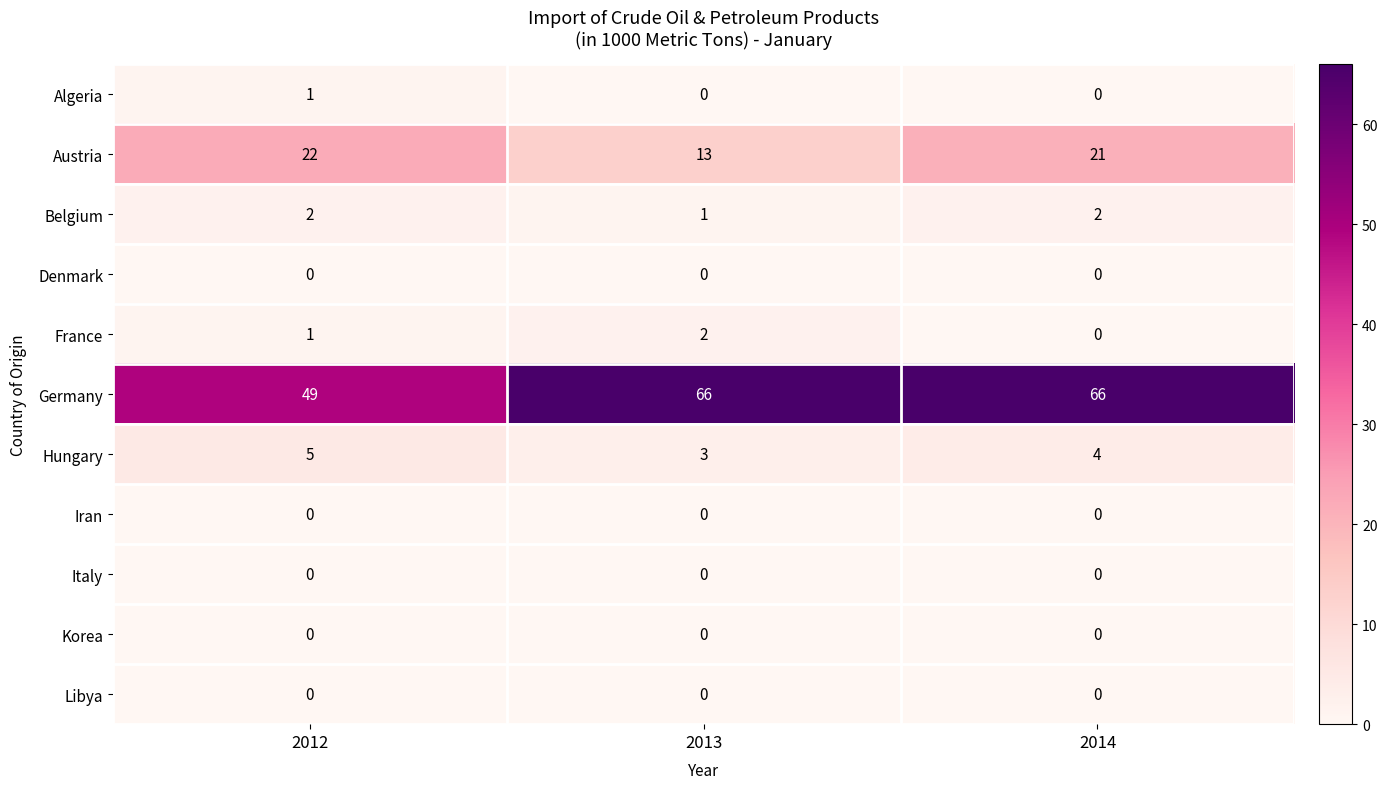

True or false: Italy has a value of 0 at 2014.

True